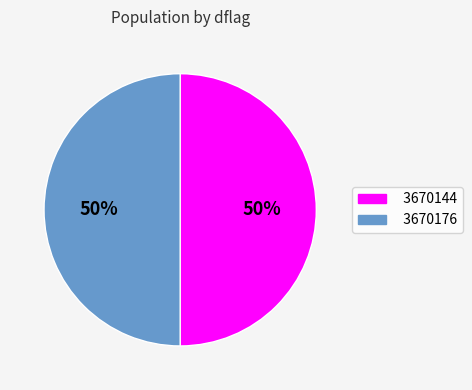

Do 3670176 and 3670144 together represent more than half of the pie?

Yes